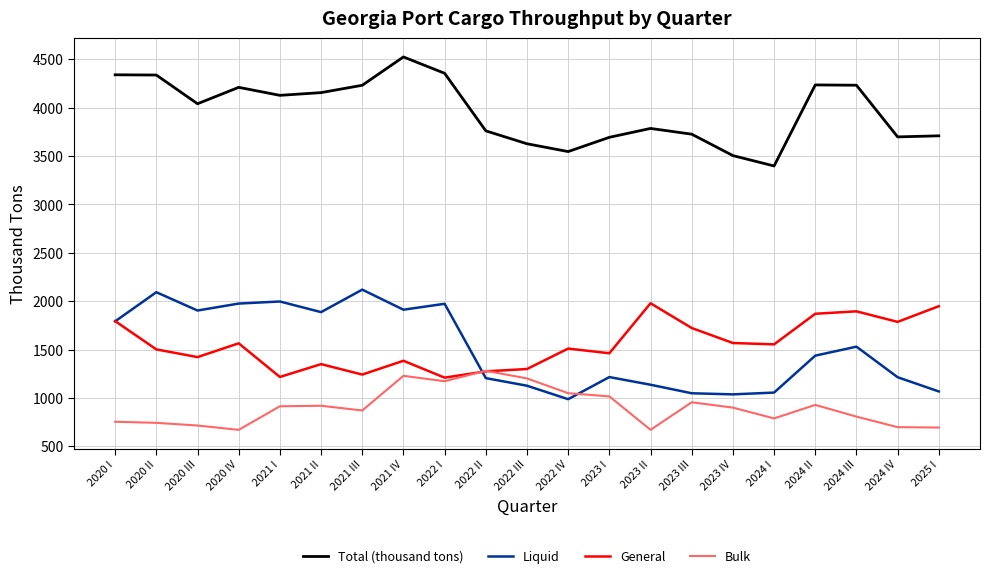

What is the spread (max minus min) of values at 2020 II?

3594.4